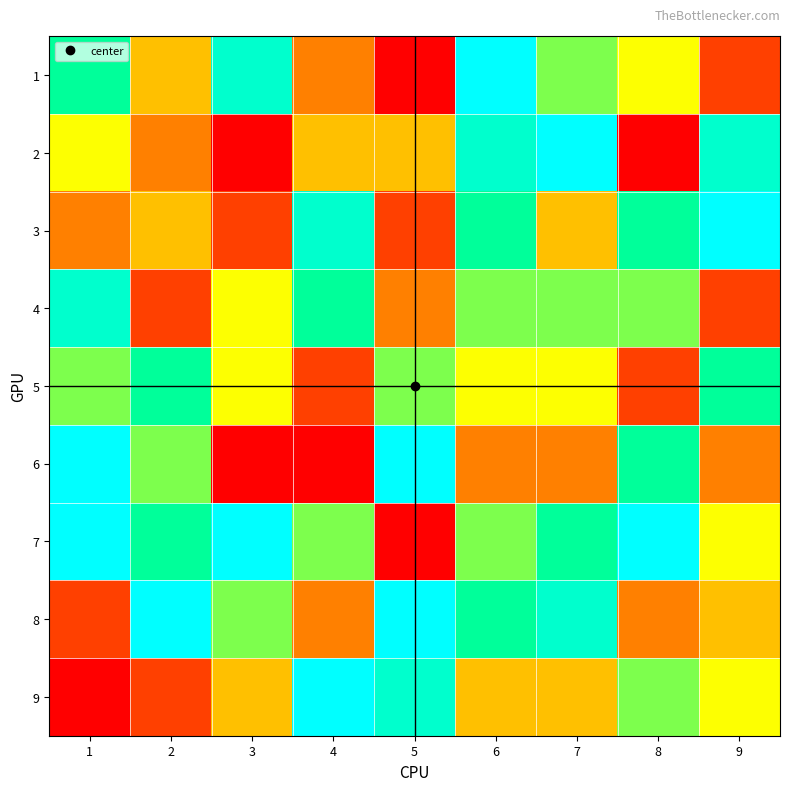

At which category is the sum across all series the highest?

6